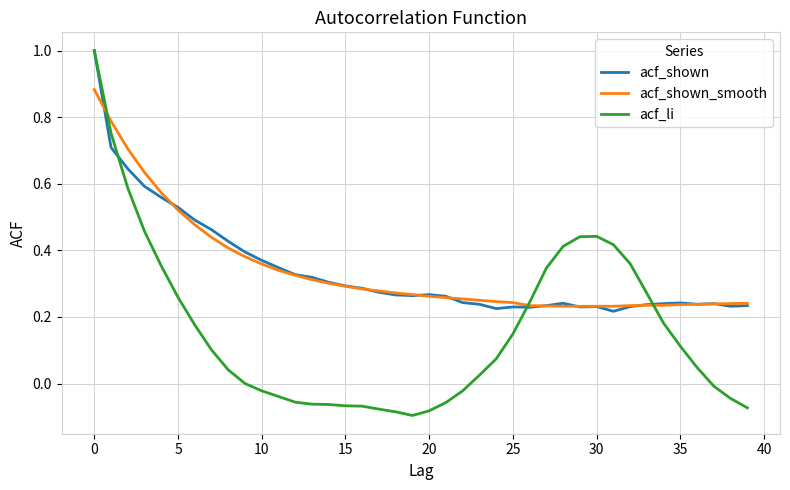

Which series has the largest range (max minus min)?

acf_li